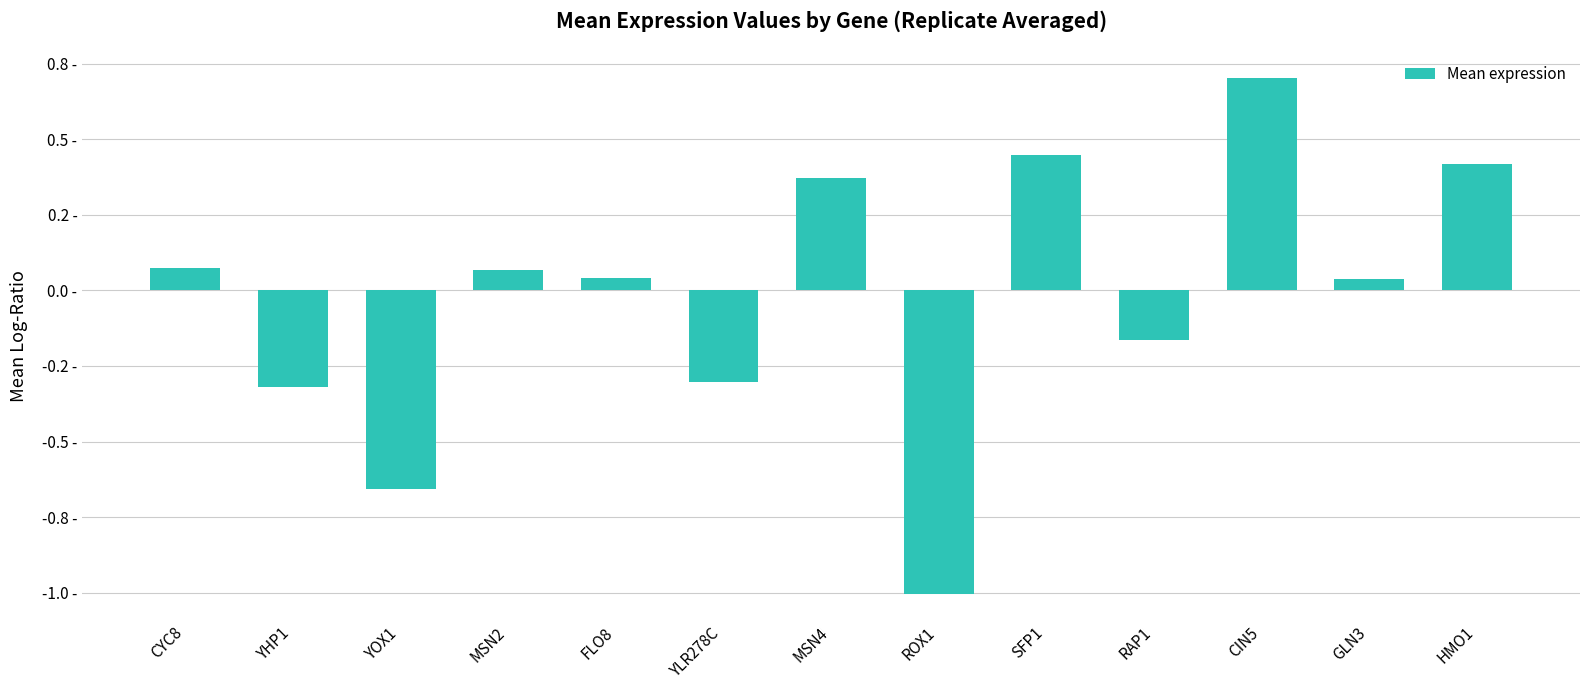

True or false: the data shows -0.3 at YLR278C.

True